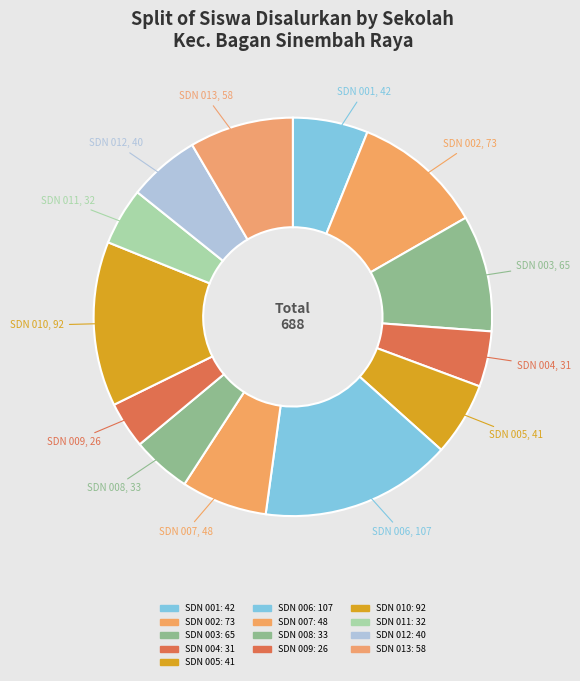

Rank the categories by value from lowest to highest.

SDN 009 MAKMUR JAYA, SDN 004 SALAK, SDN 011 BAGAN SINEMBAH BARAT, SDN 008 MAKMUR JAYA, SDN 012 BAGAN SINEMBAH UTARA, SDN 005 SUKA JADI JAYA, SDN 001 HARAPAN MAKMUR SELATAN, SDN 007 SALAK, SDN 013 BAGAN SINEMBAH TIMUR, SDN 003 MAKMUR JAYA, SDN 002 HARAPAN MAKMUR, SDN 010 BAGAN SINEMBAH BARAT, SDN 006 PANCA MUKTI